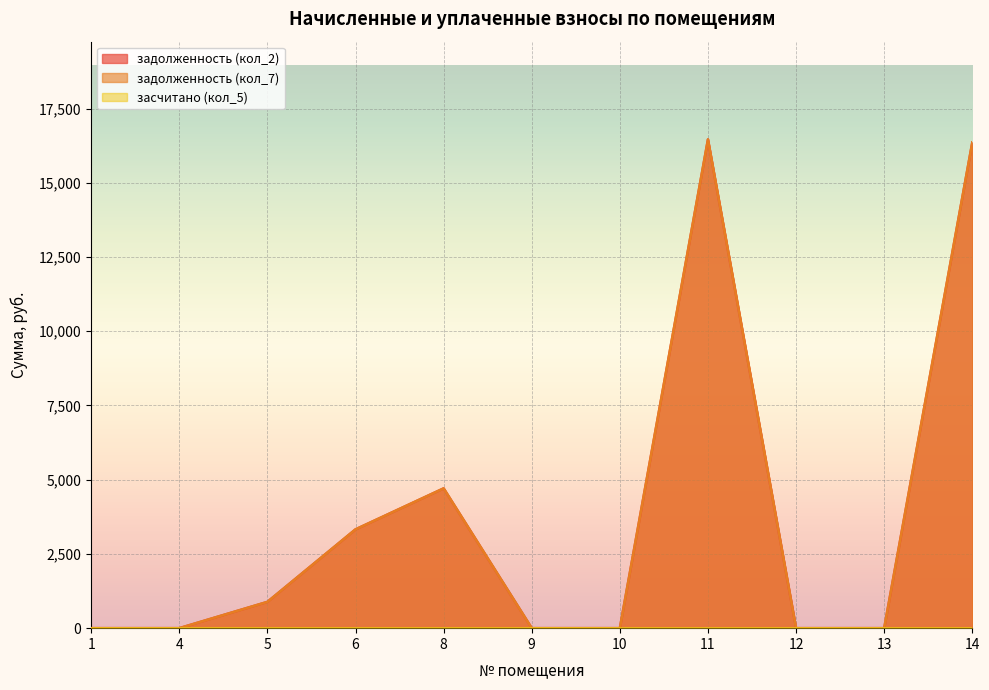

True or false: задолженность (кол_7) and задолженность (кол_2) intersect in this chart.

False